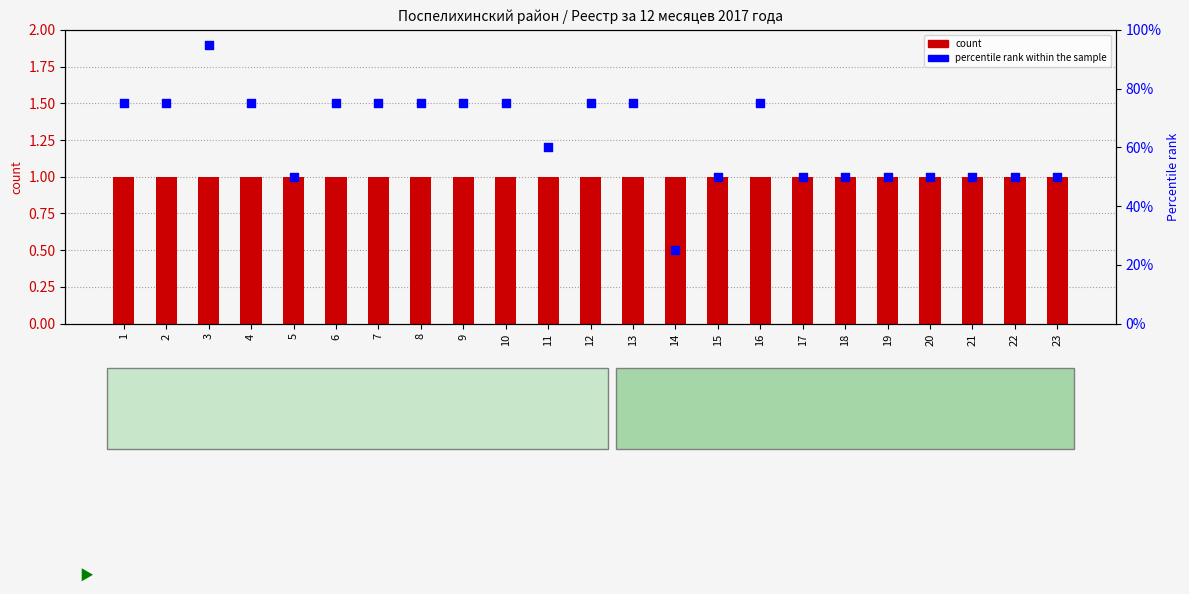

Which series has the widest spread of Y values?

percentile rank within the sample